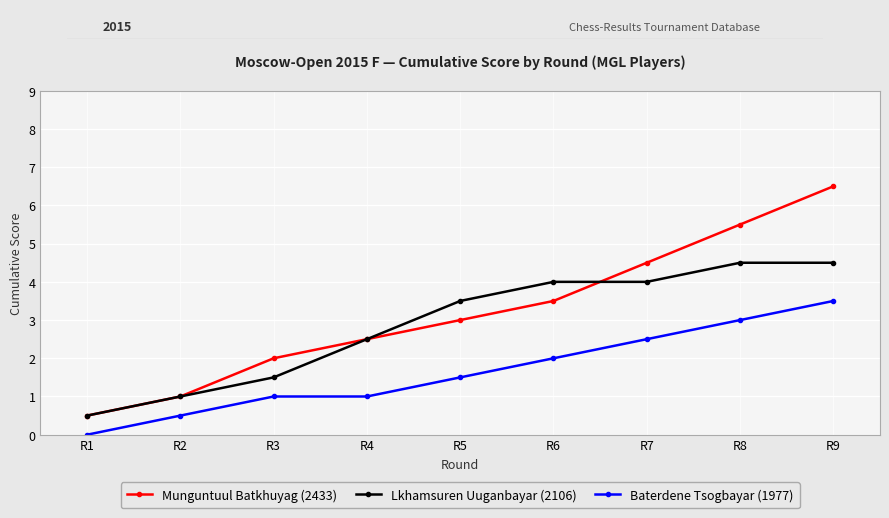

Is it true that Munguntuul Batkhuyag (2433) equals 0.5 at R1?

True